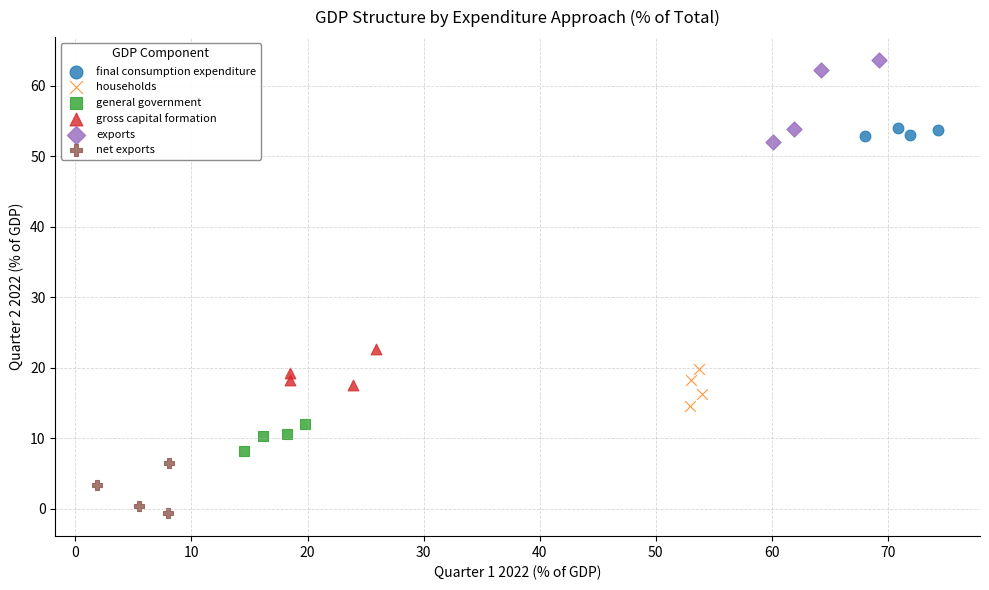

Which series has the widest spread of Y values?

exports